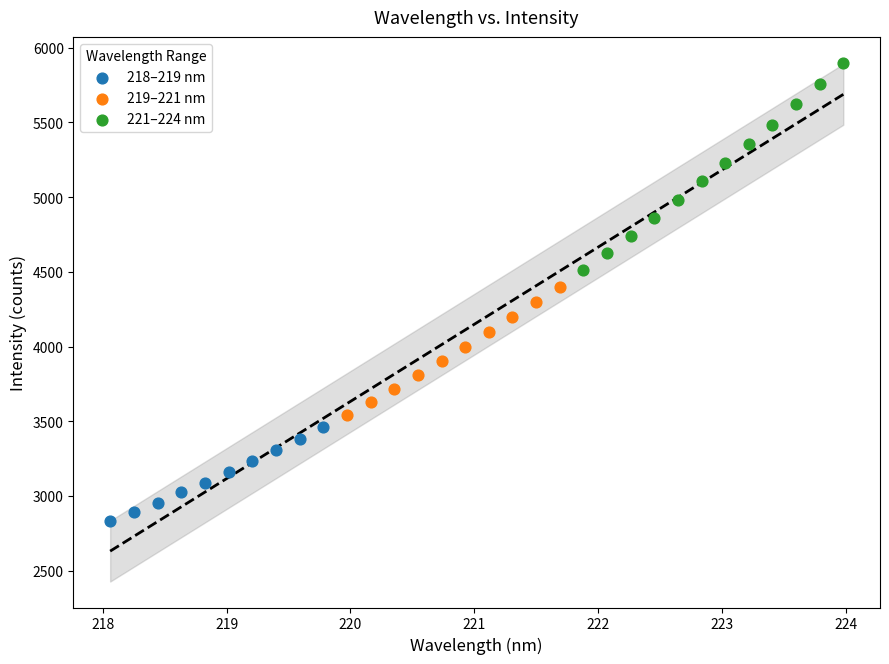

Which series has the largest Y range (max minus min)?

221–224 nm